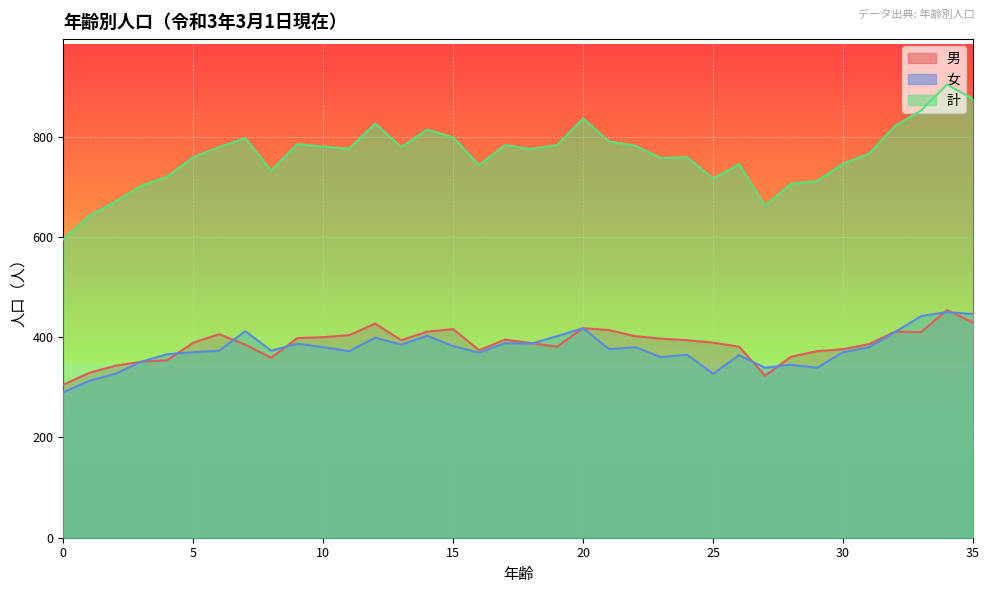

Where does the 計 series first go above 776?

6